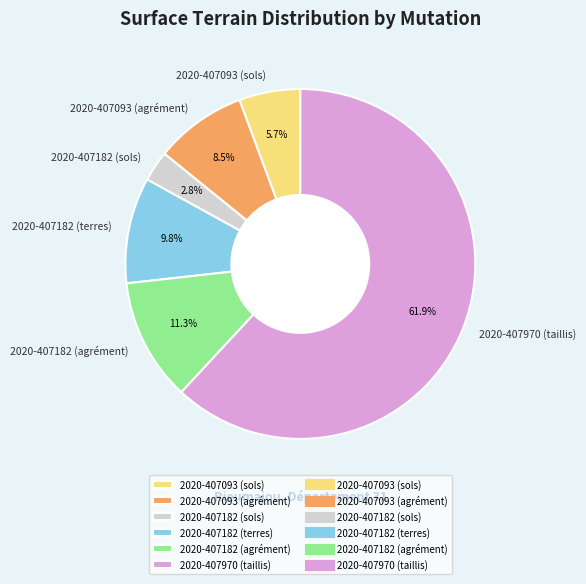

Count the number of slices in the pie.

6